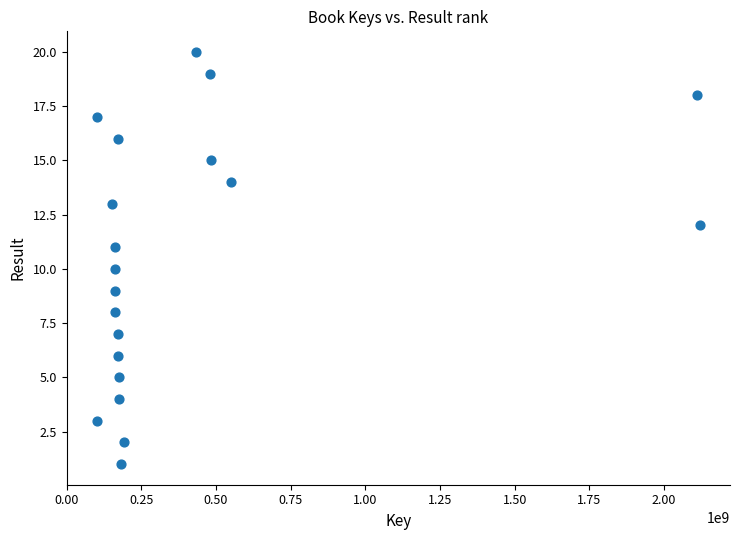

What is the range of X values (max minus min)?

2019152670